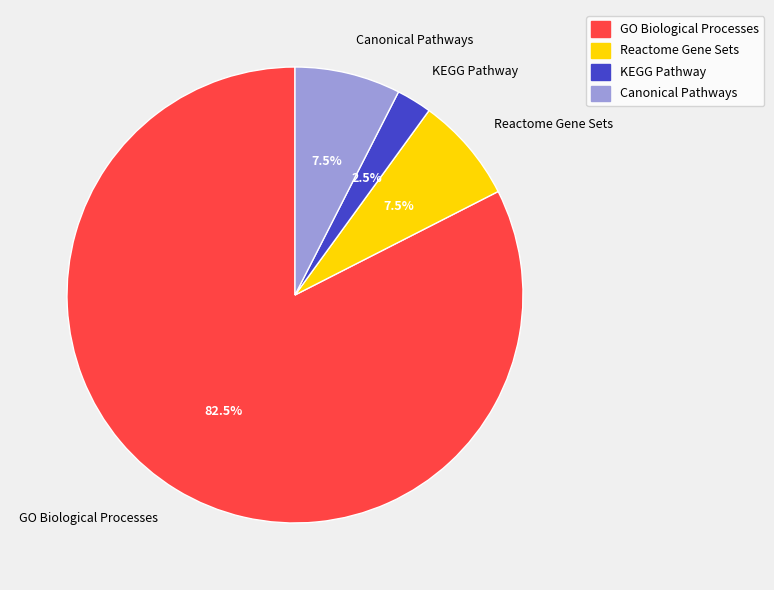

Is GO Biological Processes the majority of the pie?

Yes